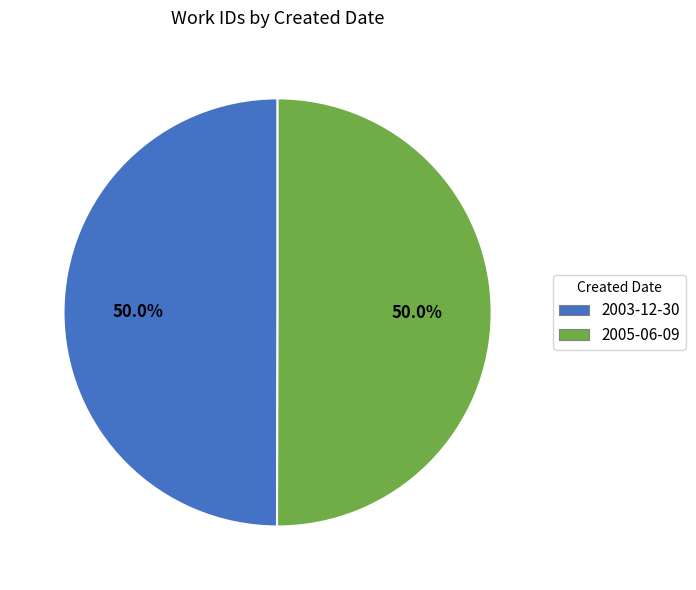

True or false: 2005-06-09 accounts for 64% of the total.

False